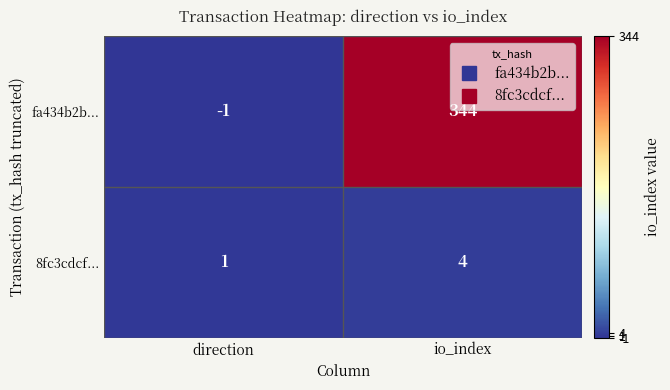

At which label does 8fc3cdcf... reach its peak?

io_index